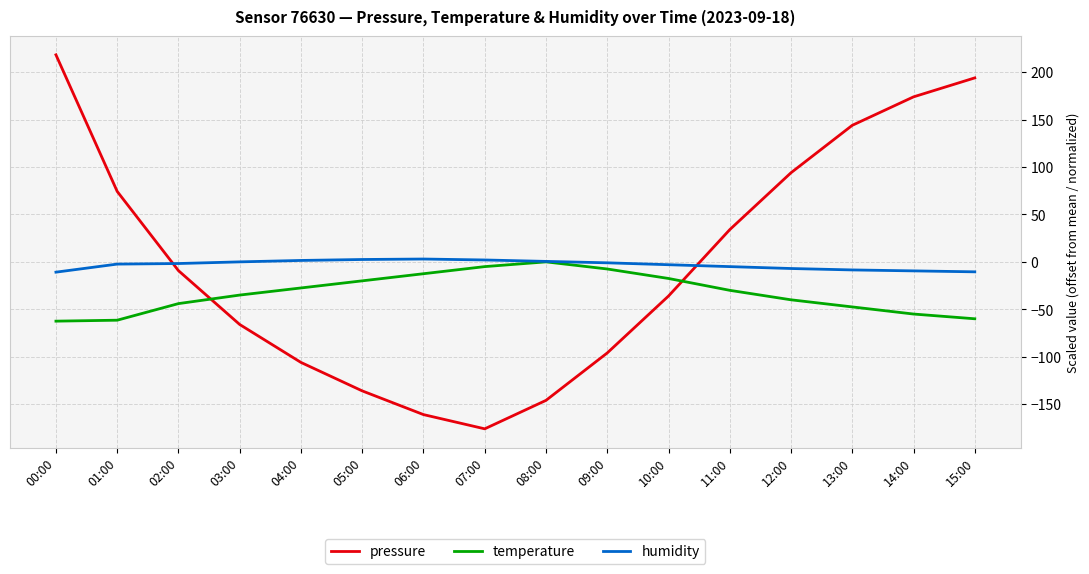

Rank the categories by pressure value from lowest to highest.

07:00, 06:00, 08:00, 05:00, 04:00, 09:00, 03:00, 10:00, 02:00, 11:00, 01:00, 12:00, 13:00, 14:00, 15:00, 00:00